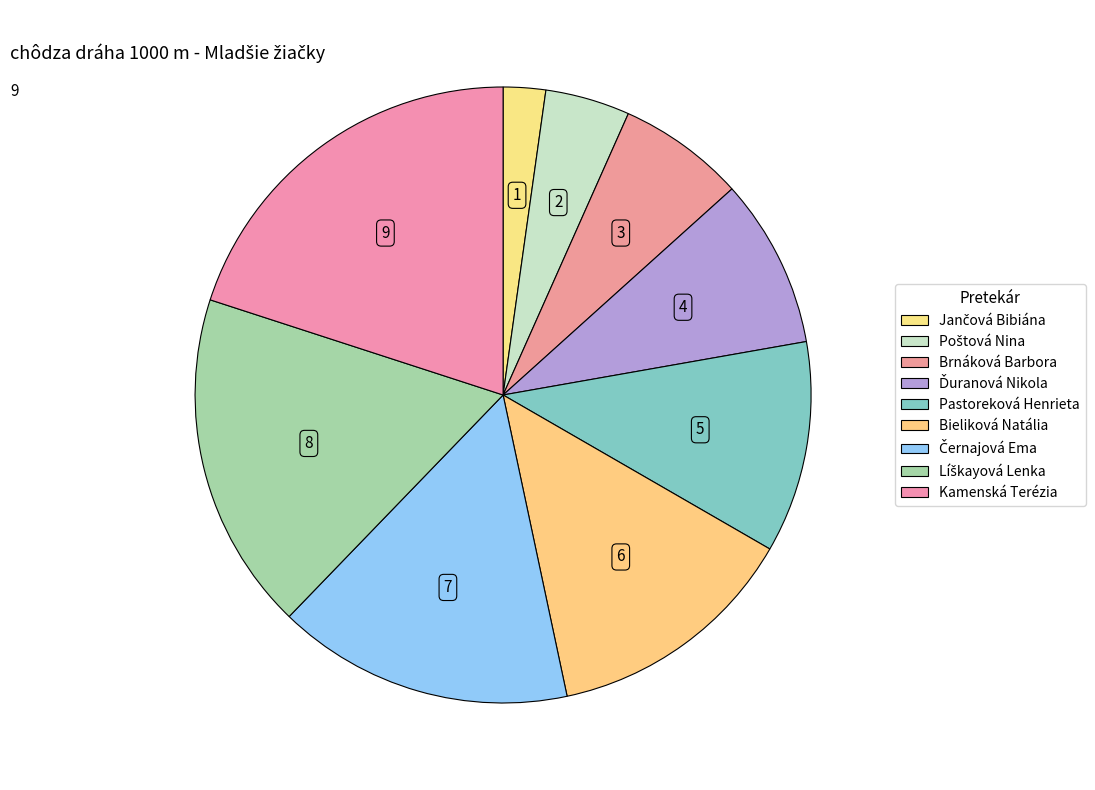

How many segments does this pie chart have?

9